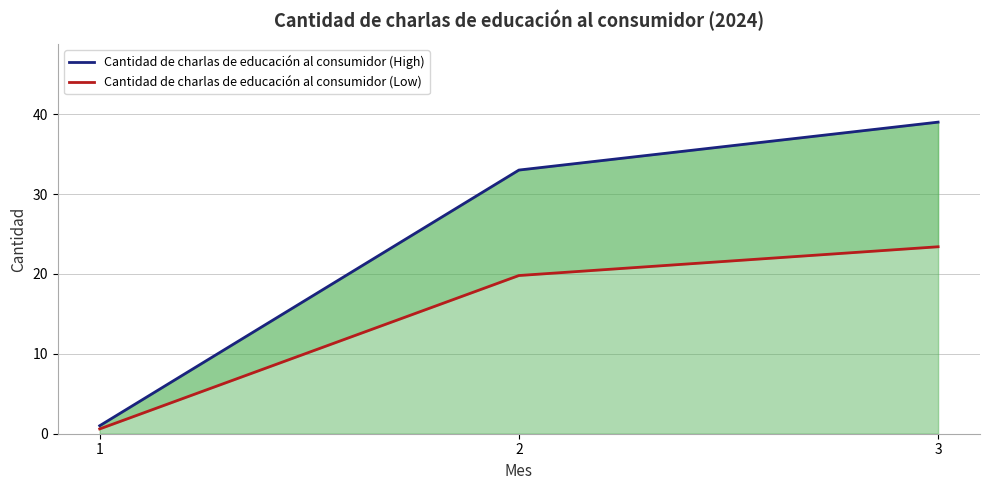

How many data points in Cantidad de charlas de educación al consumidor (Low) are above 19?

2